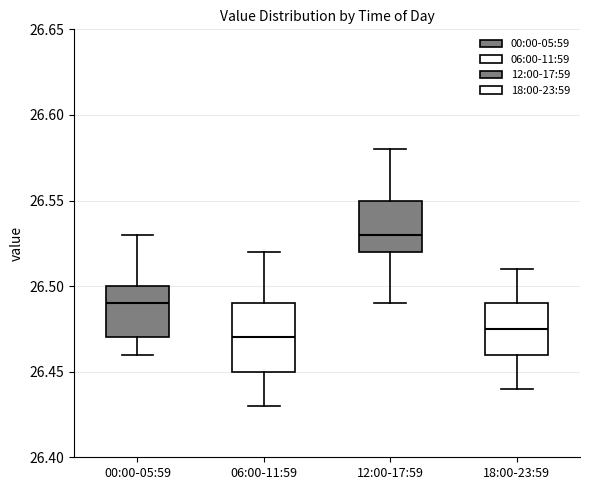

Which box is the tallest, from its lower edge to its upper edge?

06:00-11:59